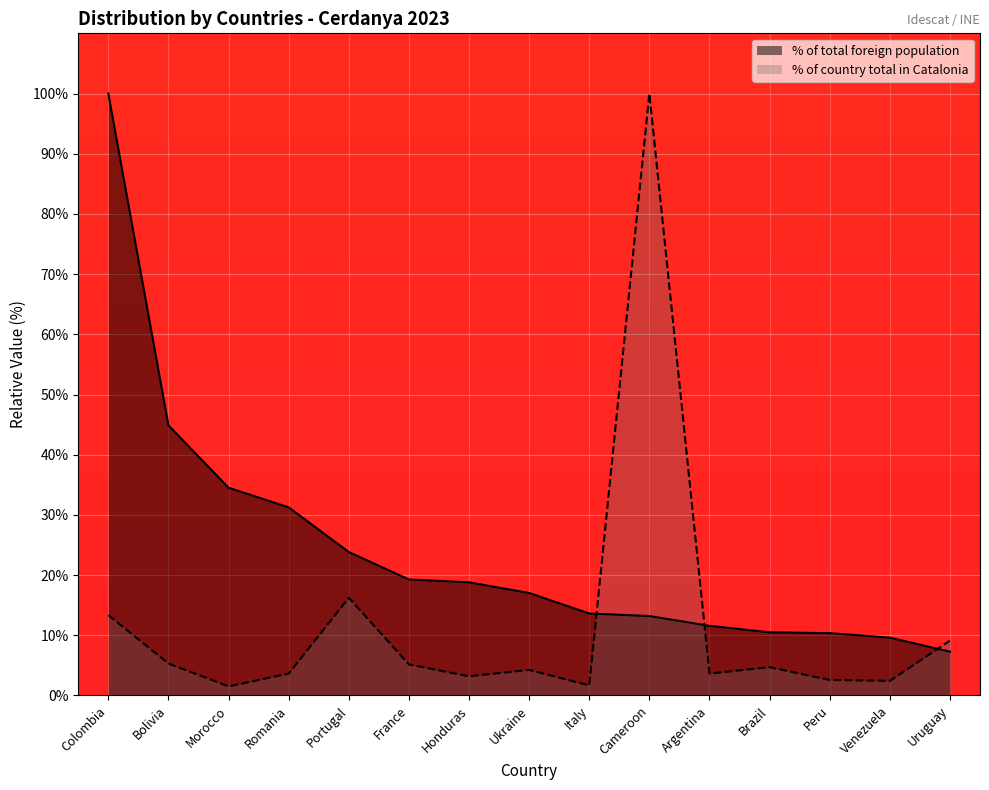

List the series in order of their peak value, lowest first.

% of total foreign population, % of country total in Catalonia